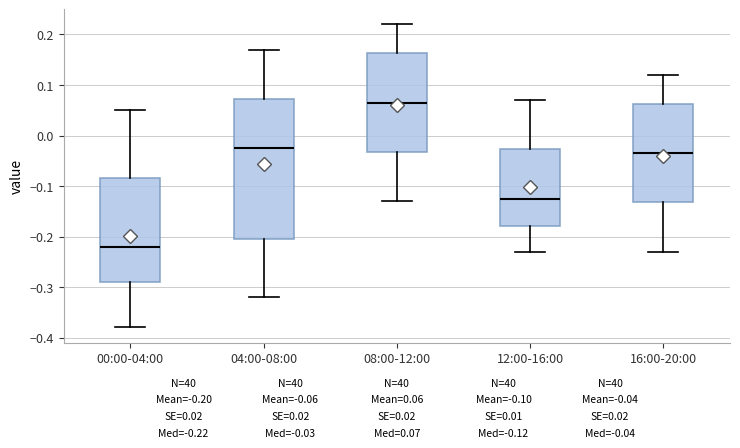

Which box has the lowest median line?

00:00-04:00